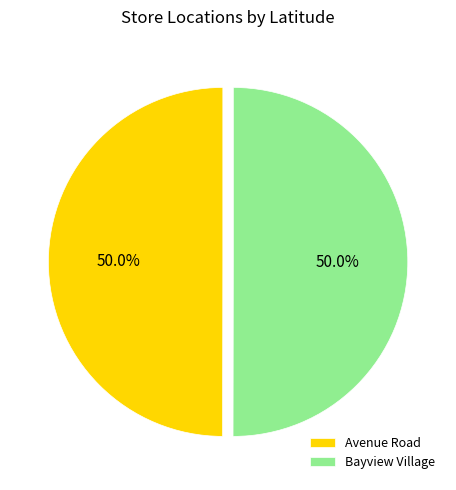

What percentage do Avenue Road and Bayview Village together represent?

100.0%